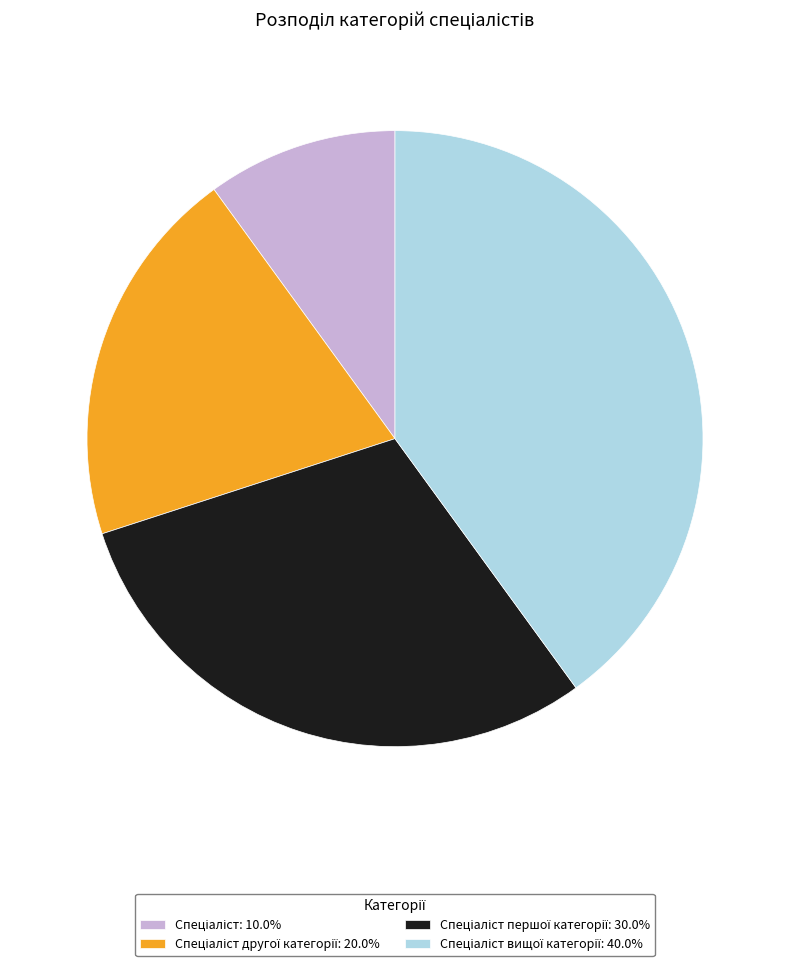

Is there any slice that represents more than half of the pie?

No